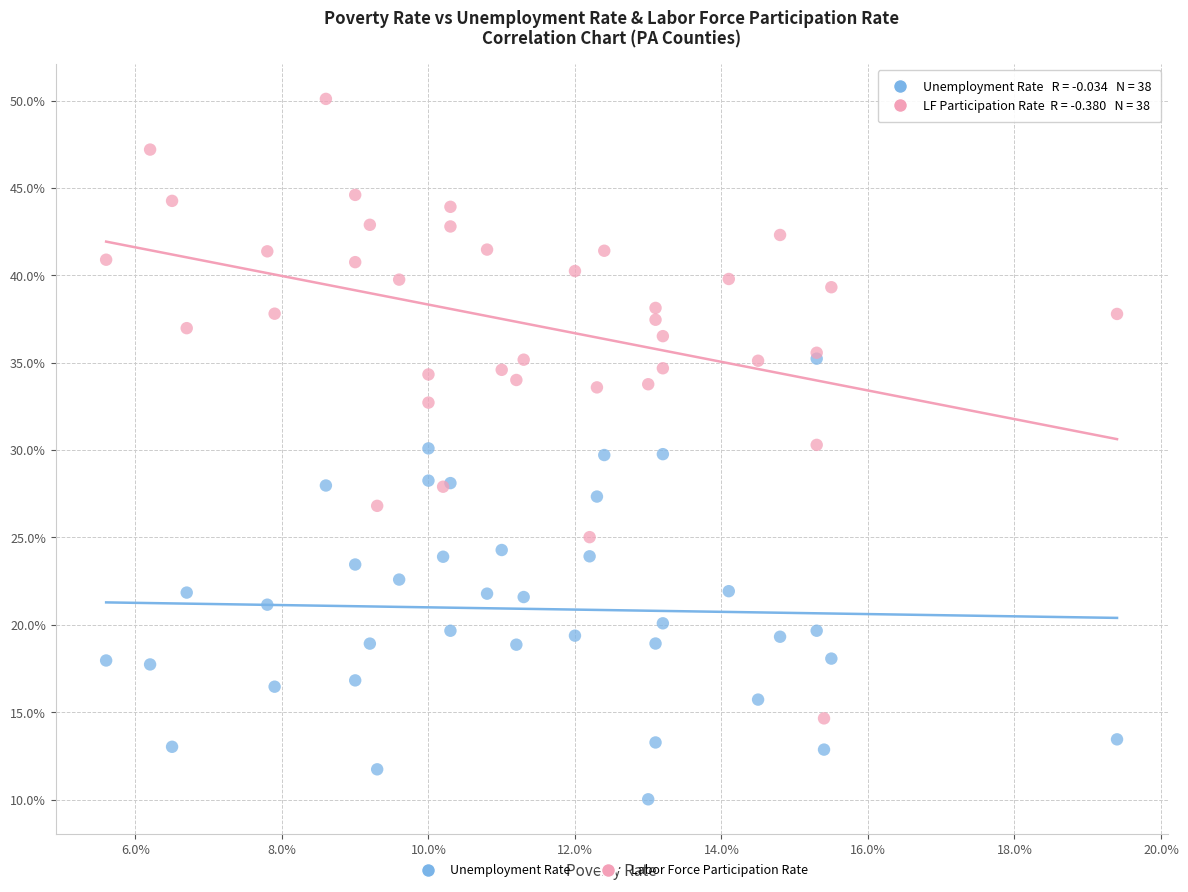

Which series reaches the maximum Y coordinate?

Labor Force Participation Rate